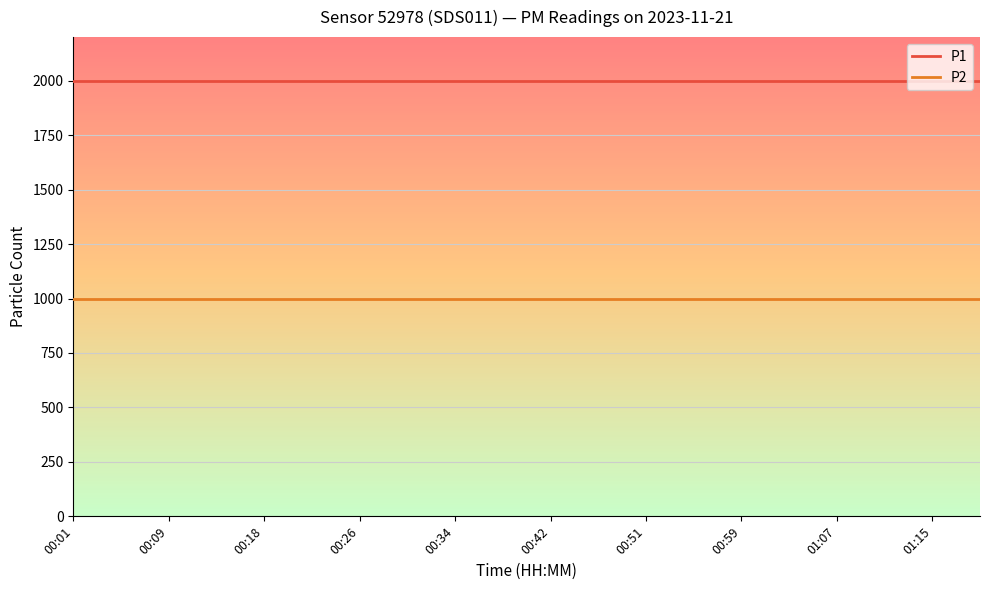

At how many categories does at least one series exceed 1891?

20